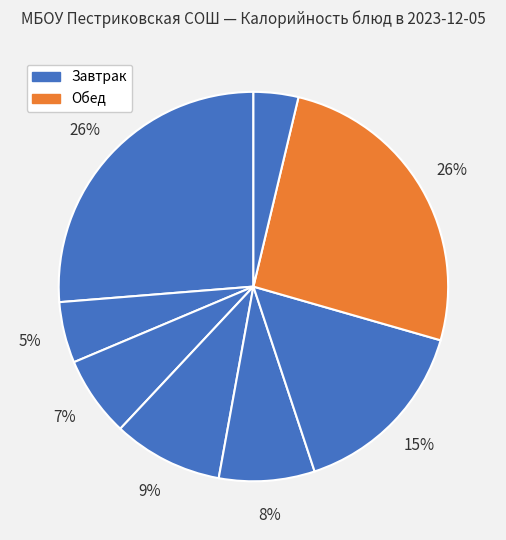

How many segments does this pie chart have?

8